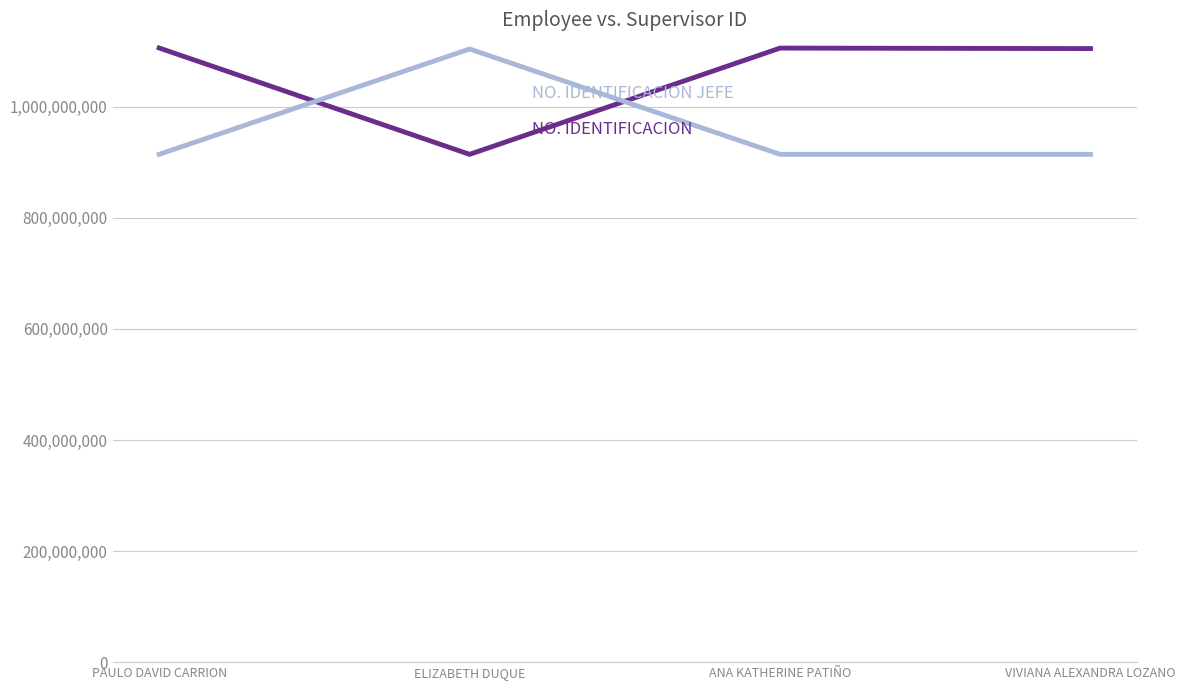

What is the difference between the highest and lowest values at ELIZABETH DUQUE?

189678488